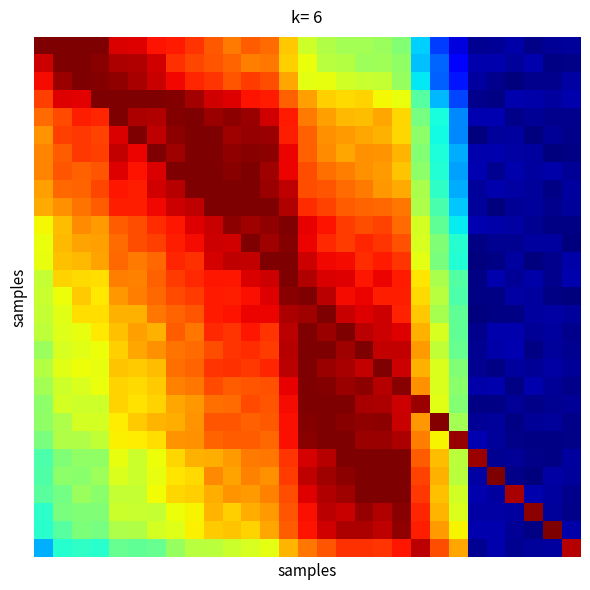

At how many categories does at least one series exceed 0?

29